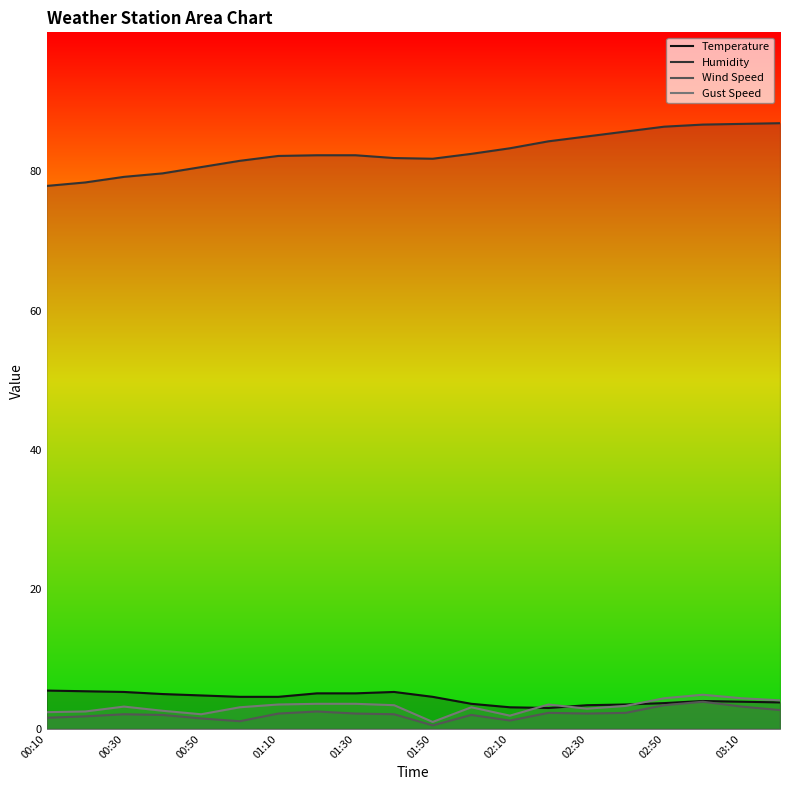

What is the difference between the highest and lowest values at 00:30?

77.1